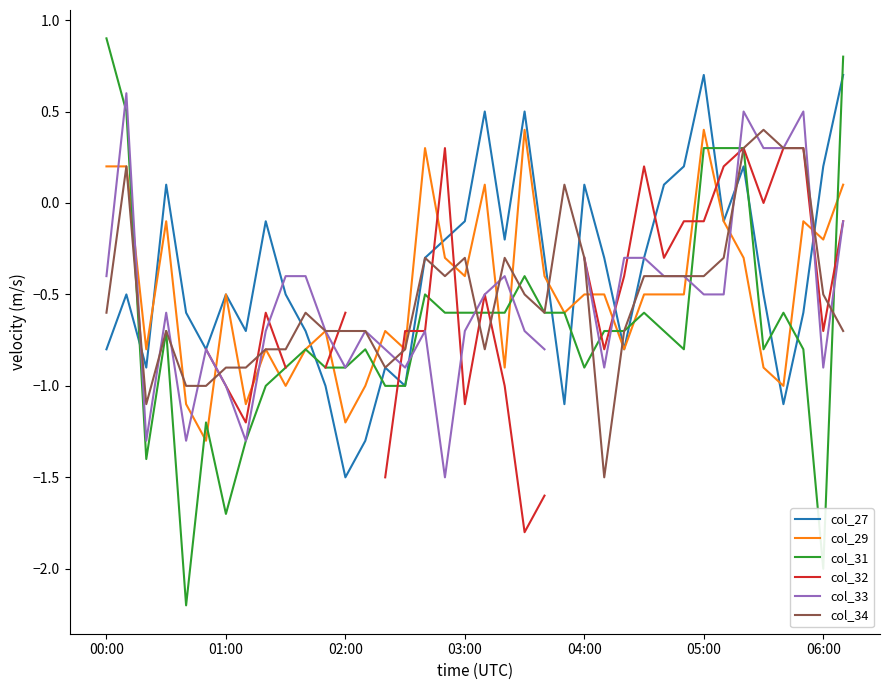

Count the number of categories in the chart.

38